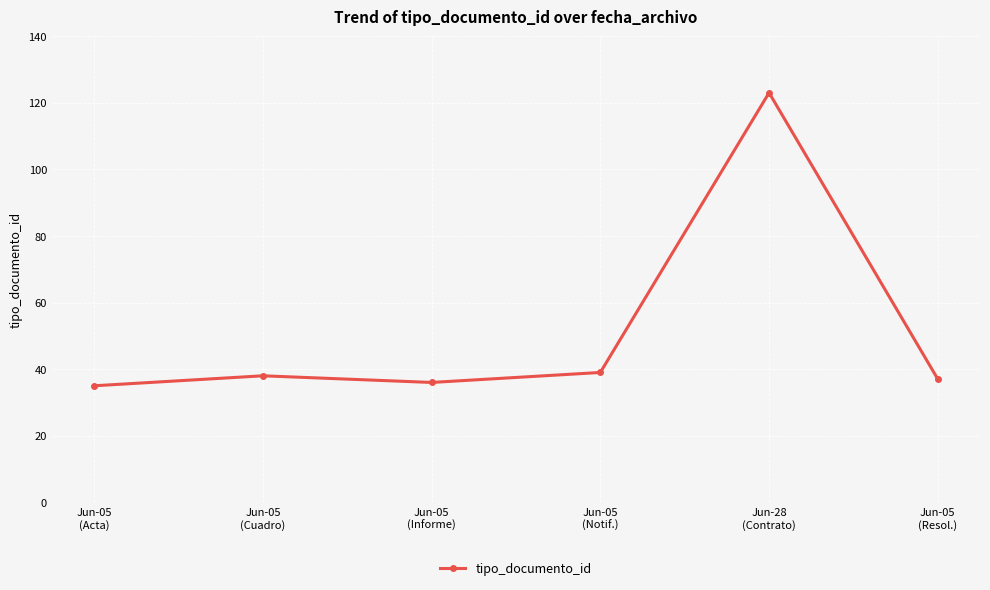

What is the difference between the second highest and minimum values?

4